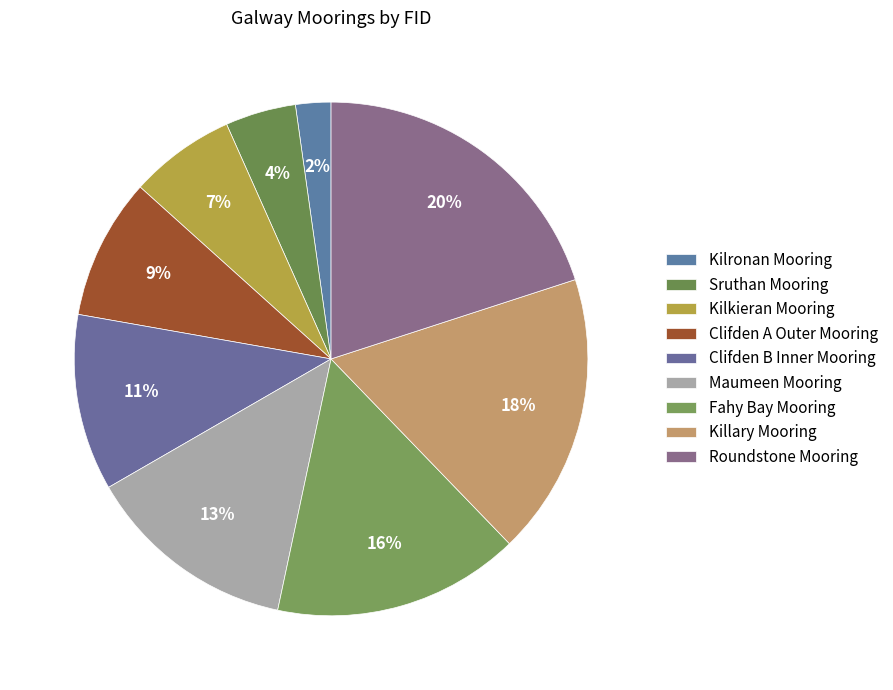

Does any single category account for the majority?

No